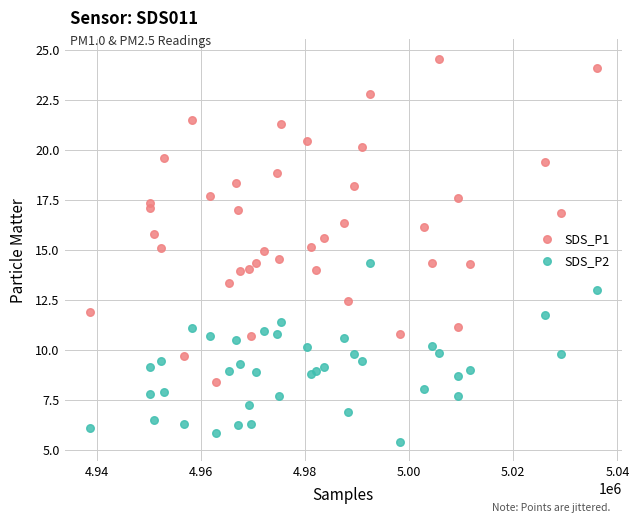

What is the X range (max minus min) for the scatter plot?

97340.8